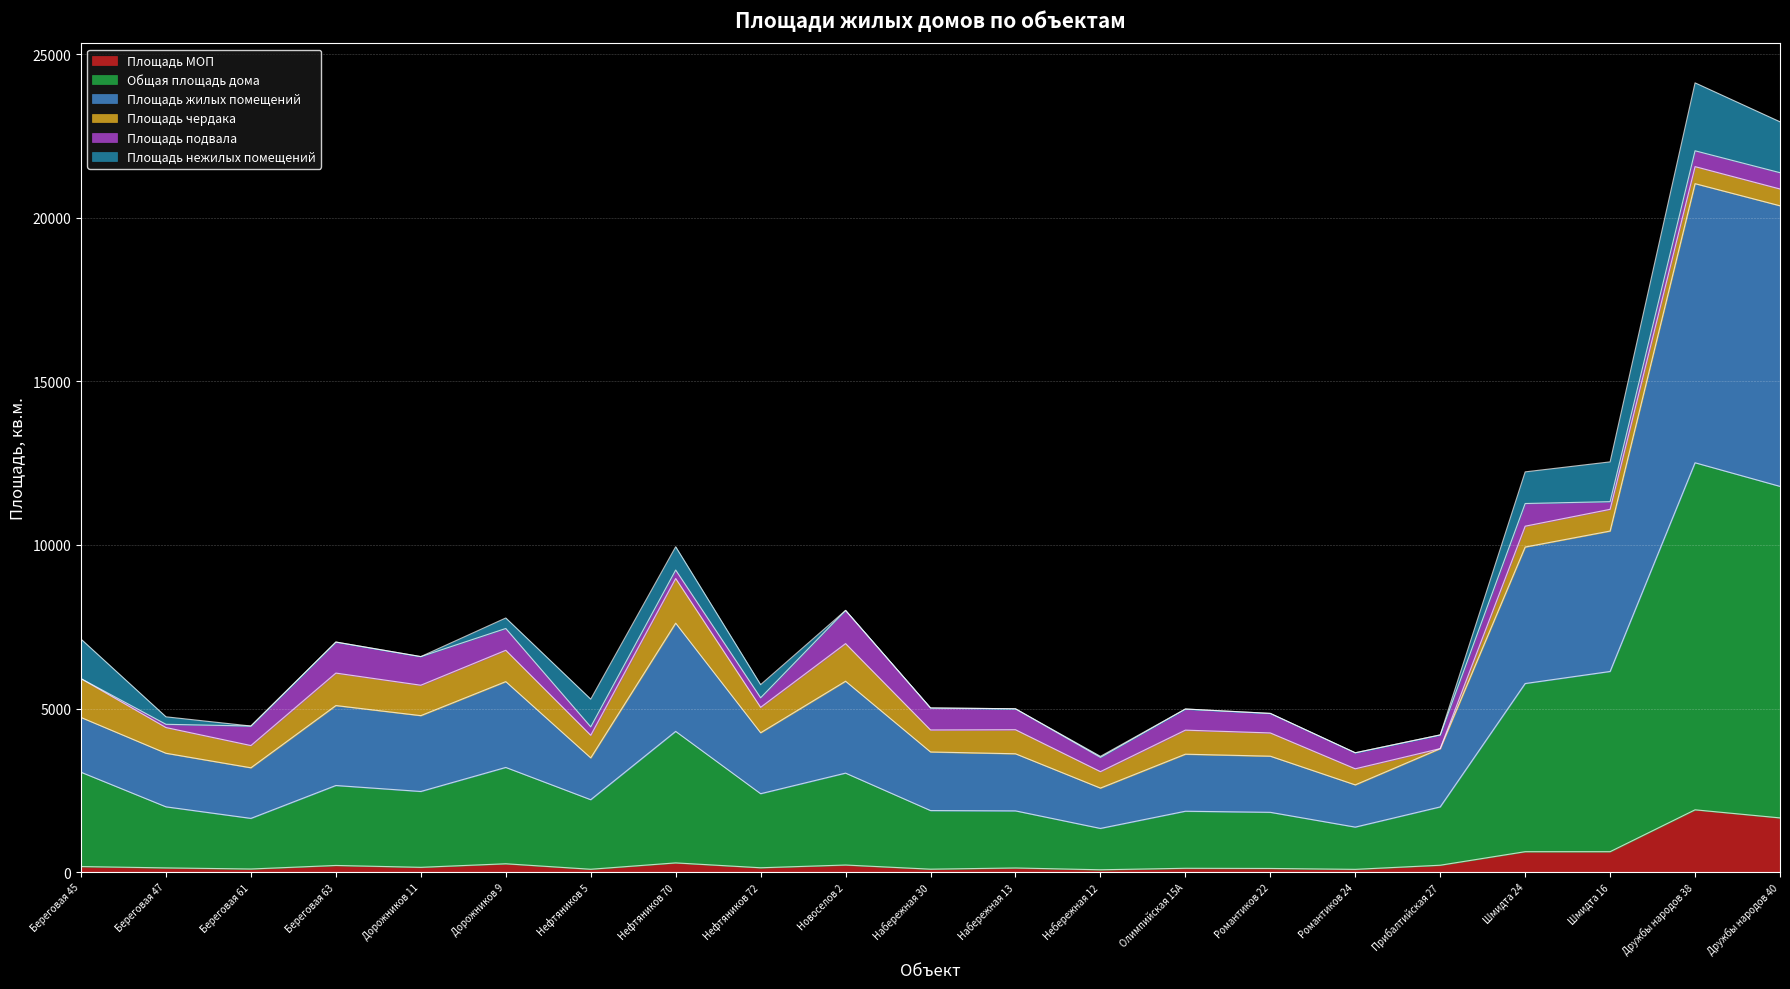

What is the maximum value for Площадь МОП?

1905.0